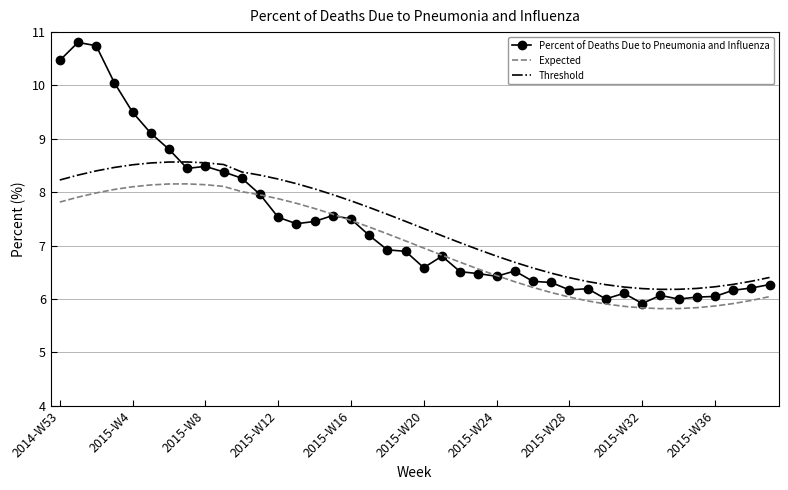

What is the maximum value shown in the chart?

10.8